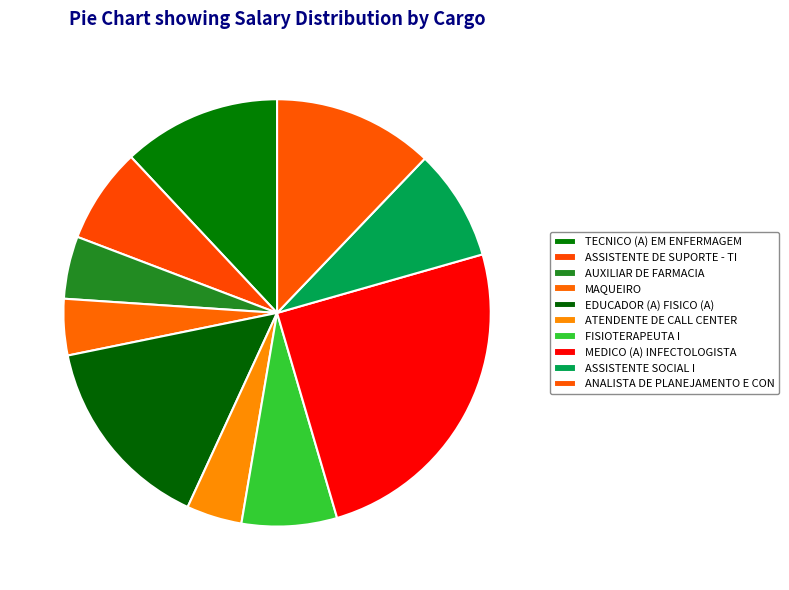

Does any single category account for the majority?

No